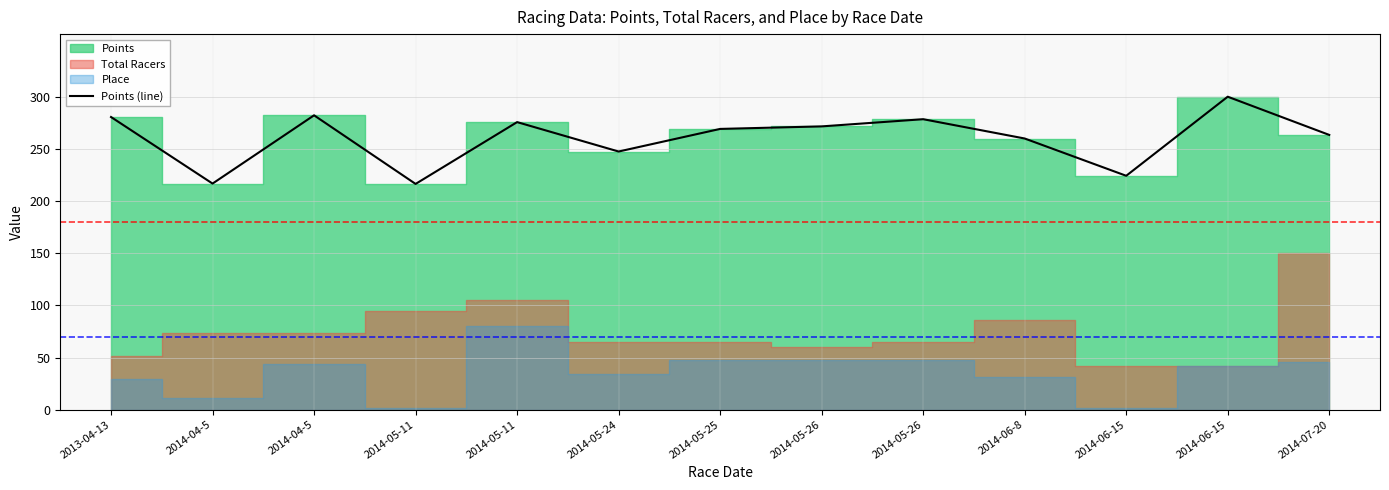

What is the change in value from 2014-04-5 to 2014-07-20?

+46.6